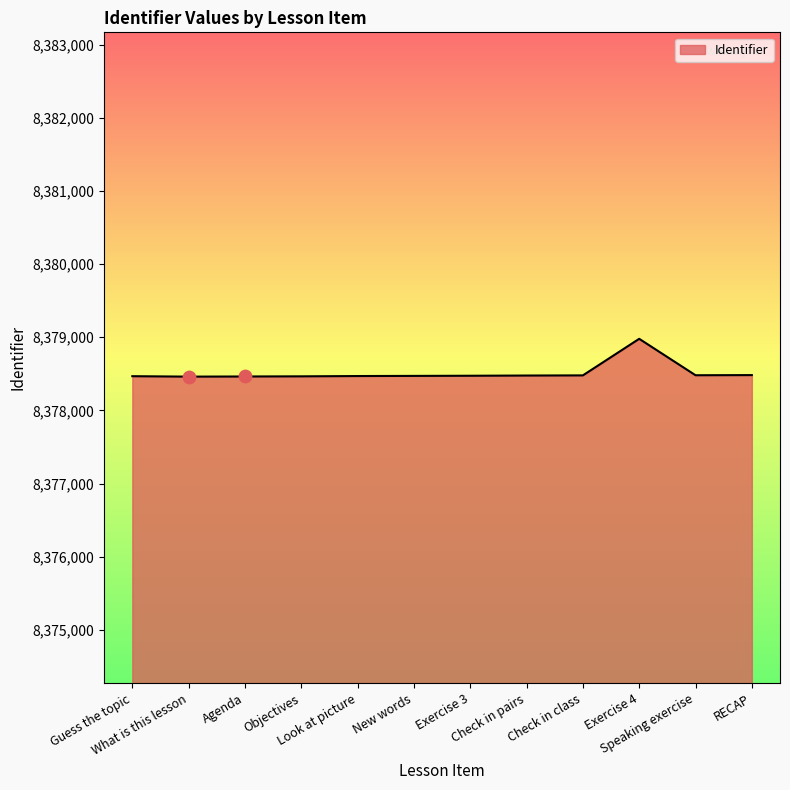

What is the smallest value displayed?

8378461